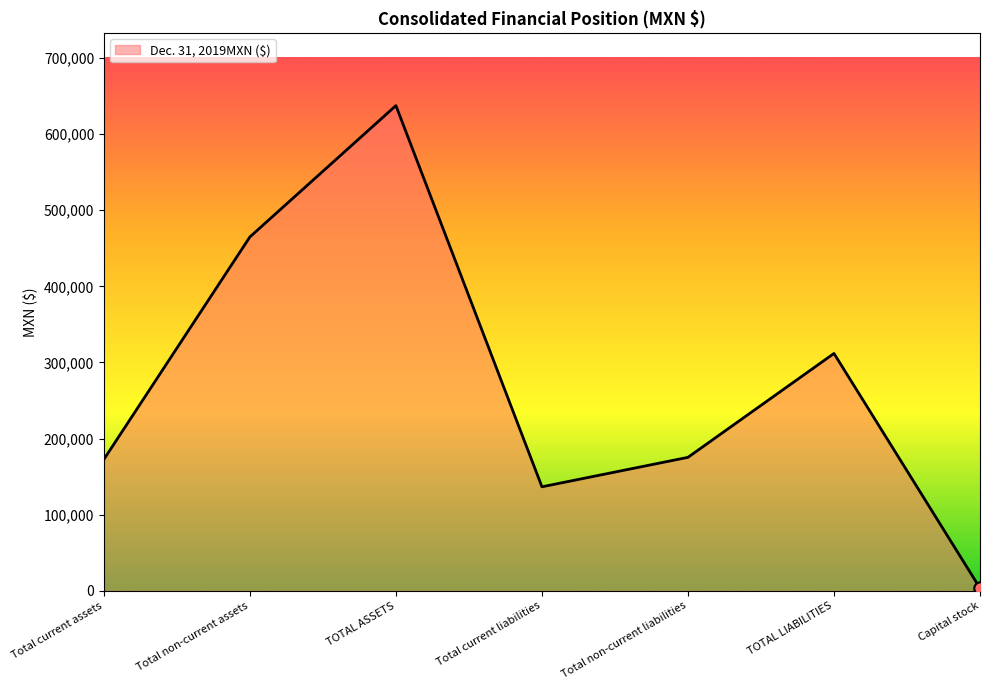

Between TOTAL LIABILITIES and Total current assets, which is larger?

TOTAL LIABILITIES